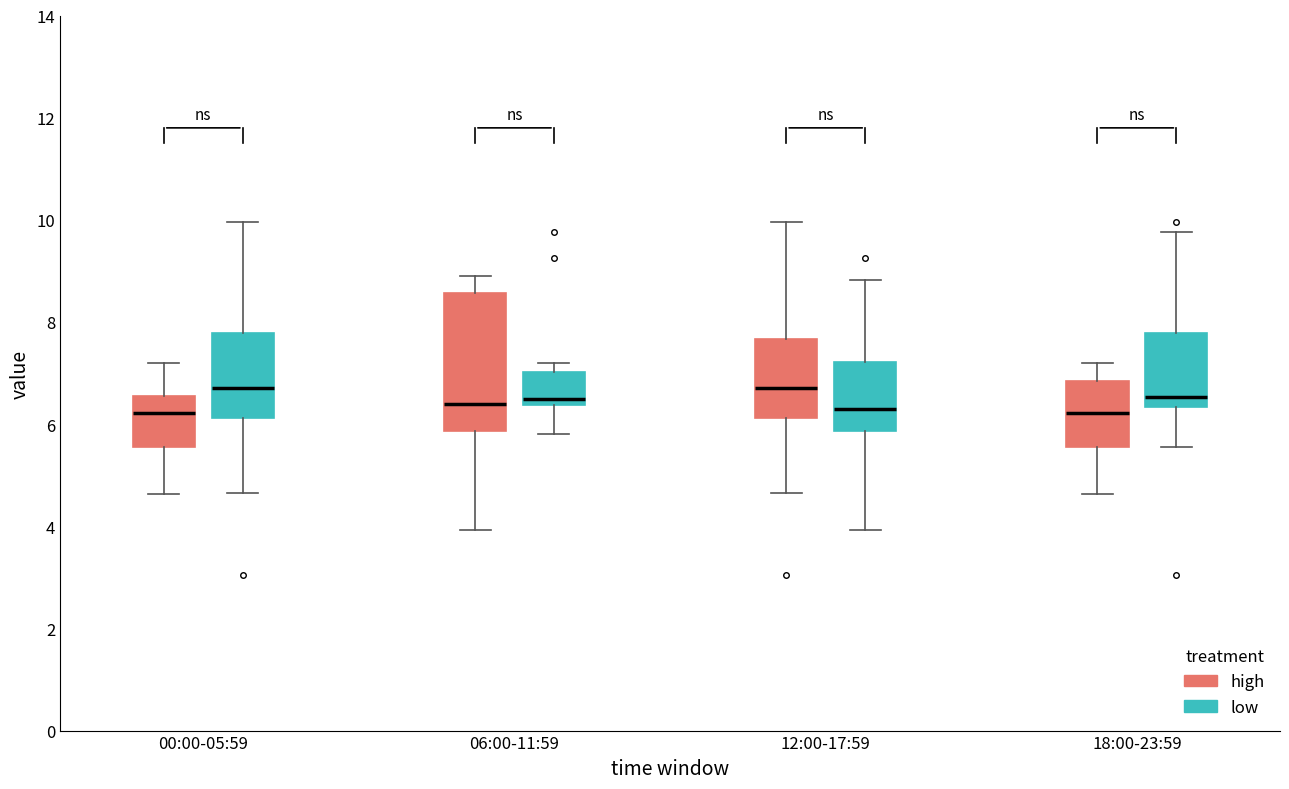

Reading left to right, transcribe this box plot: for each box, give where its median line is, the range the box spans, and where its two whiskers end, as read against the y-axis. The values are not printed on the chart, so give them approximately, as read against the axis.

00:00-05:59 (high): median 6.2, box 5.6 to 6.6, whiskers 4.6 to 7.2
00:00-05:59 (low): median 6.8, box 6.2 to 7.8, whiskers 4.6 to 10.0
06:00-11:59 (high): median 6.4, box 5.8 to 8.6, whiskers 4.0 to 9.0
06:00-11:59 (low): median 6.6, box 6.4 to 7.0, whiskers 5.8 to 7.2
12:00-17:59 (high): median 6.8, box 6.2 to 7.6, whiskers 4.6 to 10.0
12:00-17:59 (low): median 6.4, box 5.8 to 7.2, whiskers 4.0 to 8.8
18:00-23:59 (high): median 6.2, box 5.6 to 6.8, whiskers 4.6 to 7.2
18:00-23:59 (low): median 6.6, box 6.4 to 7.8, whiskers 5.6 to 9.8